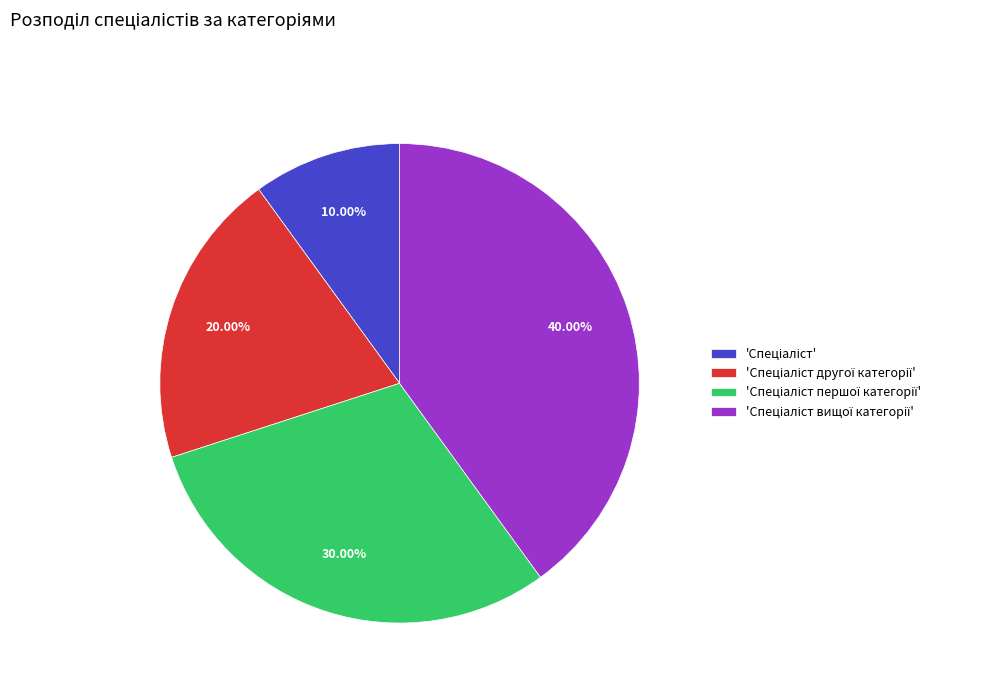

How many slices are in this pie chart?

4